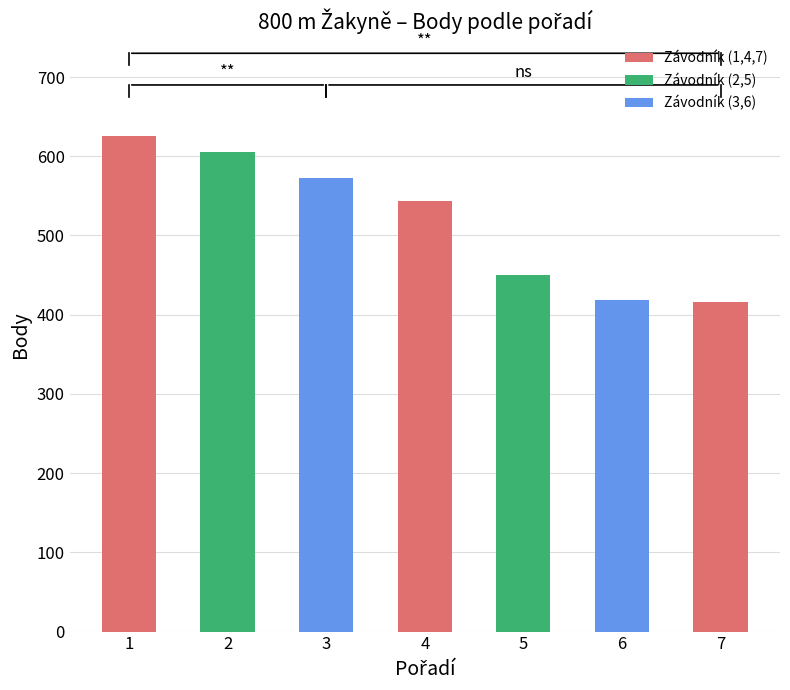

Reading left to right, transcribe all the data shown in this chart.

1=625	2=606	3=572	4=544	5=450	6=419	7=416